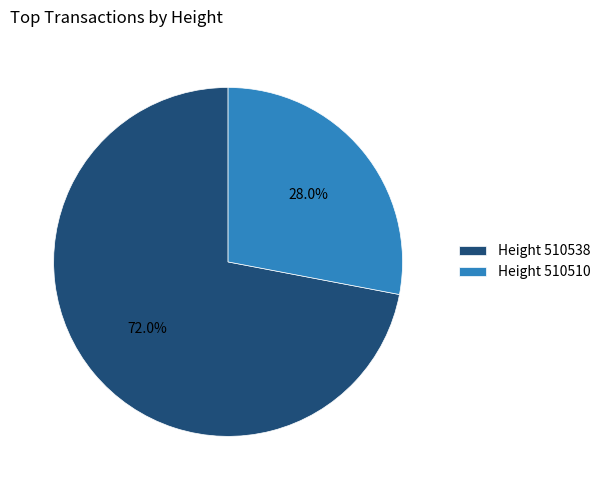

How many slices are in this pie chart?

2